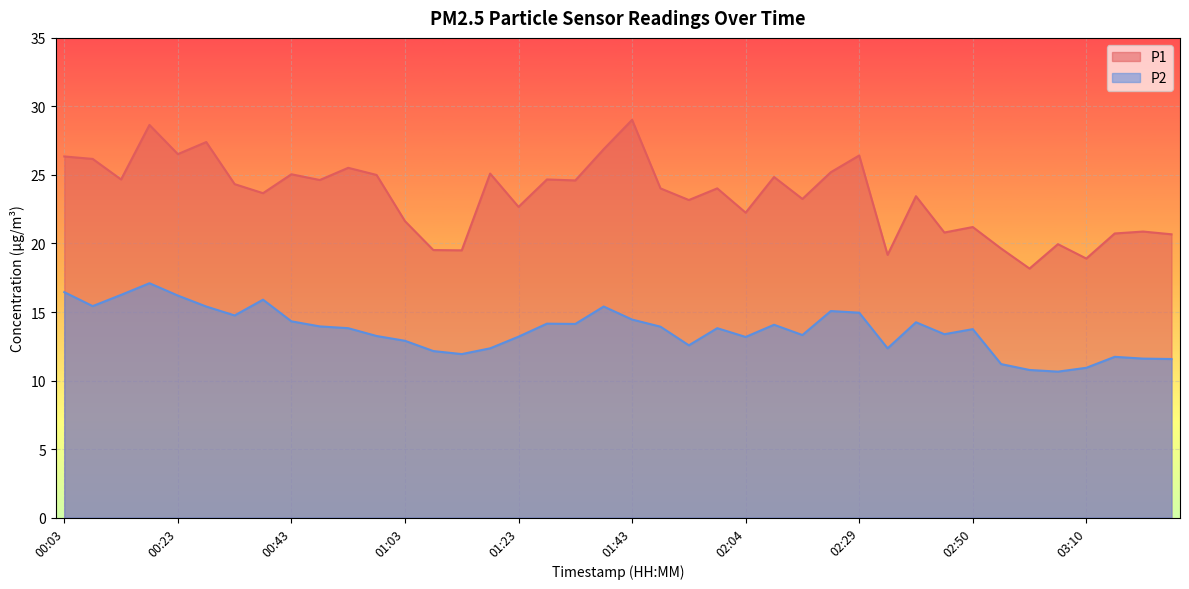

What are all the series names shown in the legend?

P1, P2